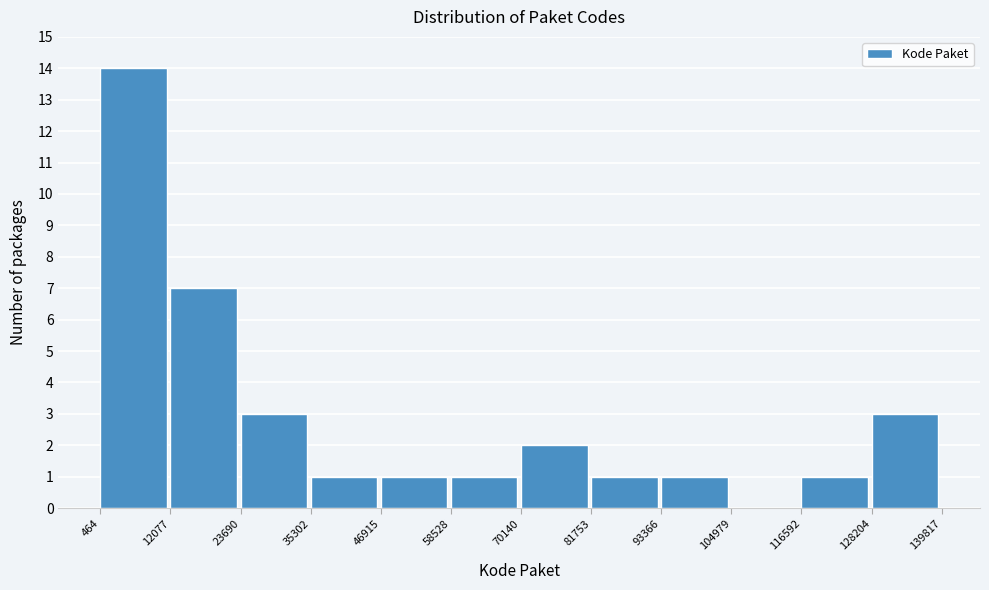

Which range on the x-axis has the tallest bar?

464 to 12077